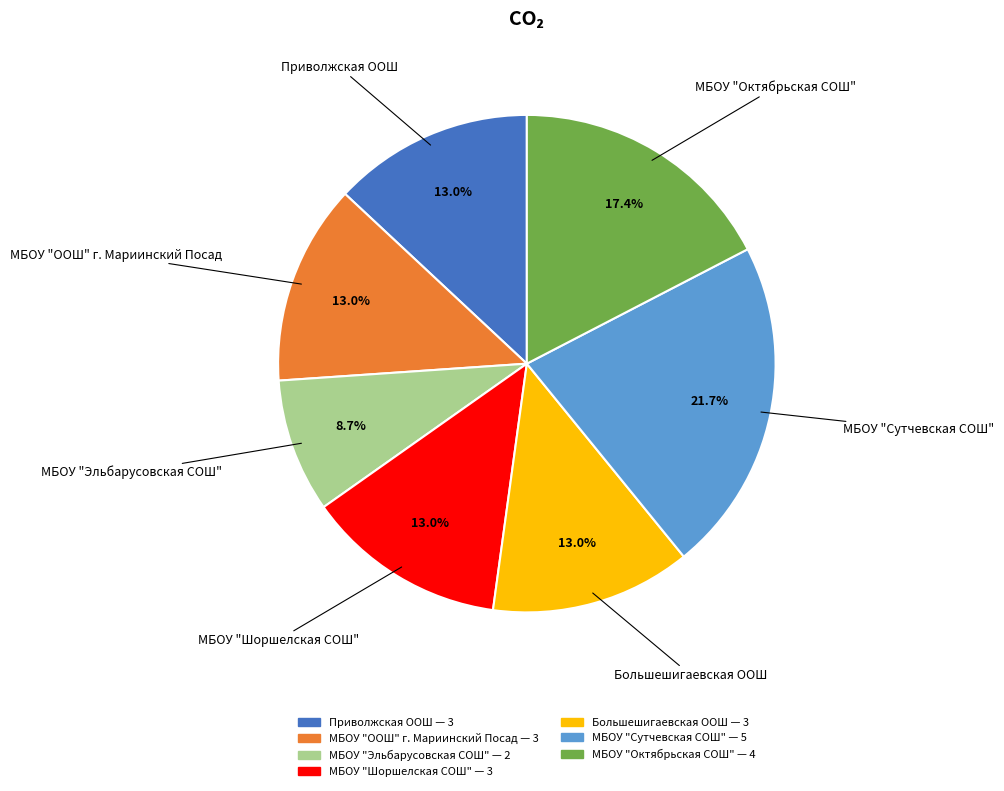

Approximately how many times larger is the value at МБОУ "ООШ" г. Мариинский Посад compared to Большешигаевская ООШ?

1.0